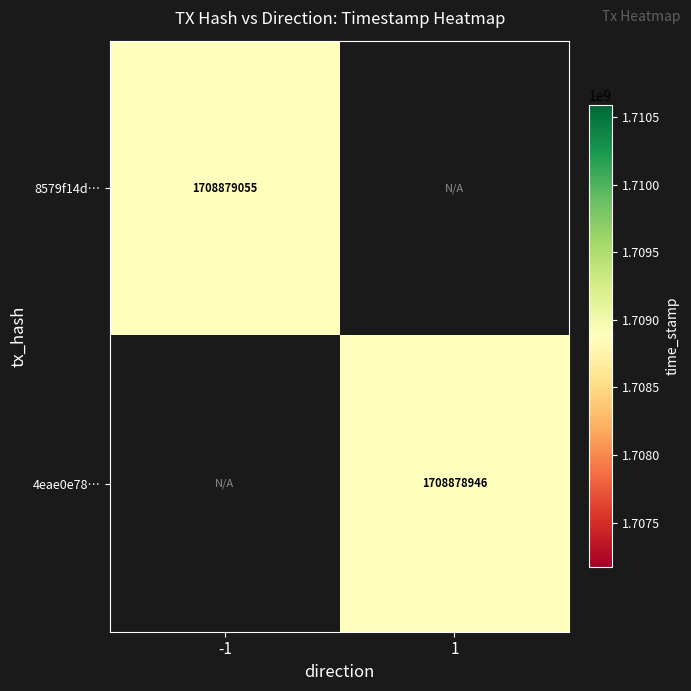

List the labels in order of 4eae0e78cd08e4bf89b525e2e119587c04b6db8 value, largest first.

1, -1